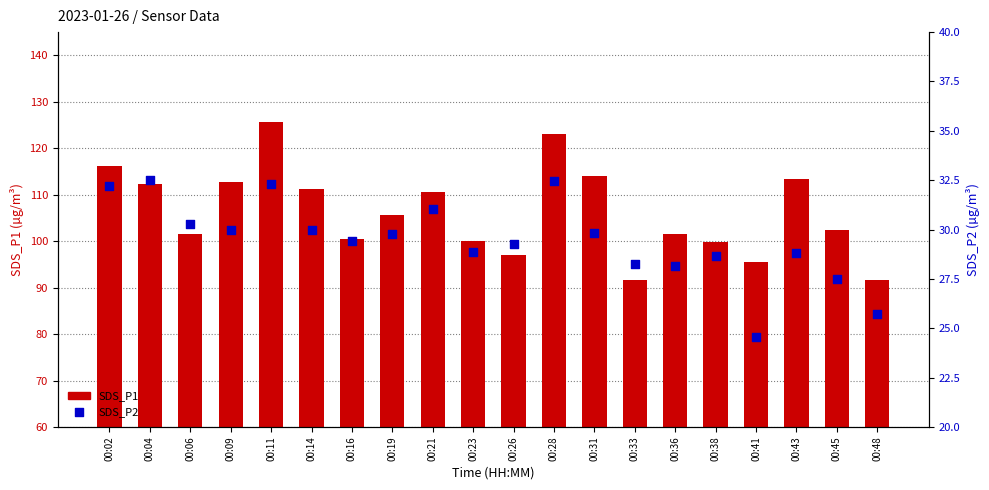

Which series contains the lowest Y value?

SDS_P2